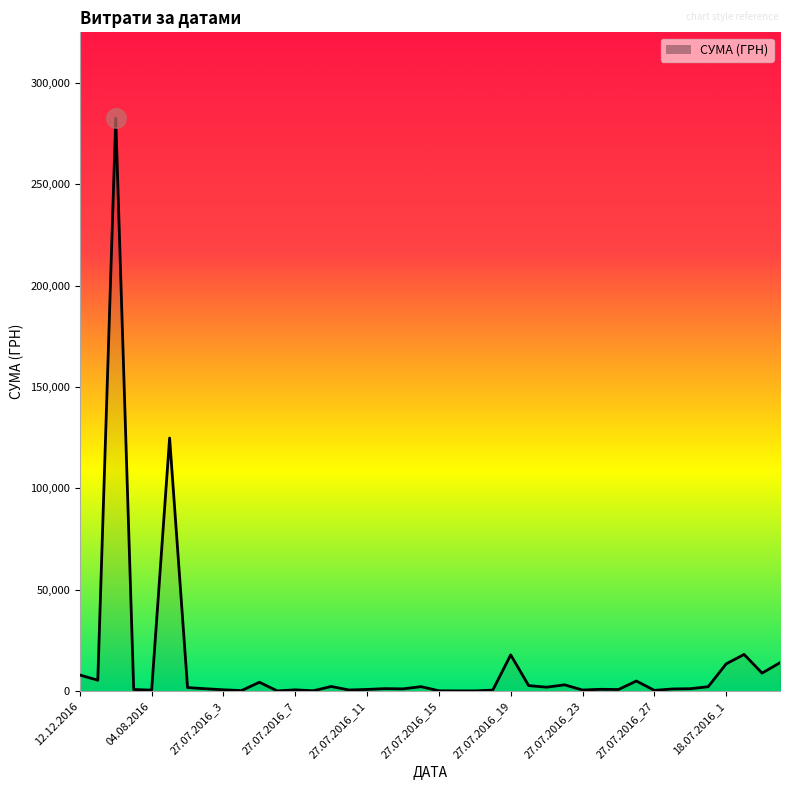

What is the maximum value shown in the chart?

282495.1